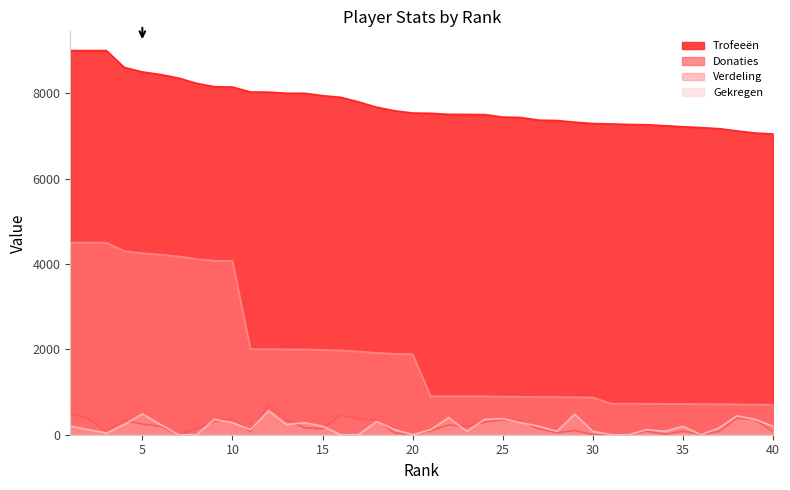

List the labels in order of Gekregen value, largest first.

12, 5, 29, 38, 22, 25, 9, 24, 39, 18, 10, 14, 26, 4, 6, 13, 1, 15, 27, 40, 35, 37, 2, 11, 19, 21, 33, 23, 28, 30, 34, 3, 7, 8, 16, 17, 20, 31, 32, 36